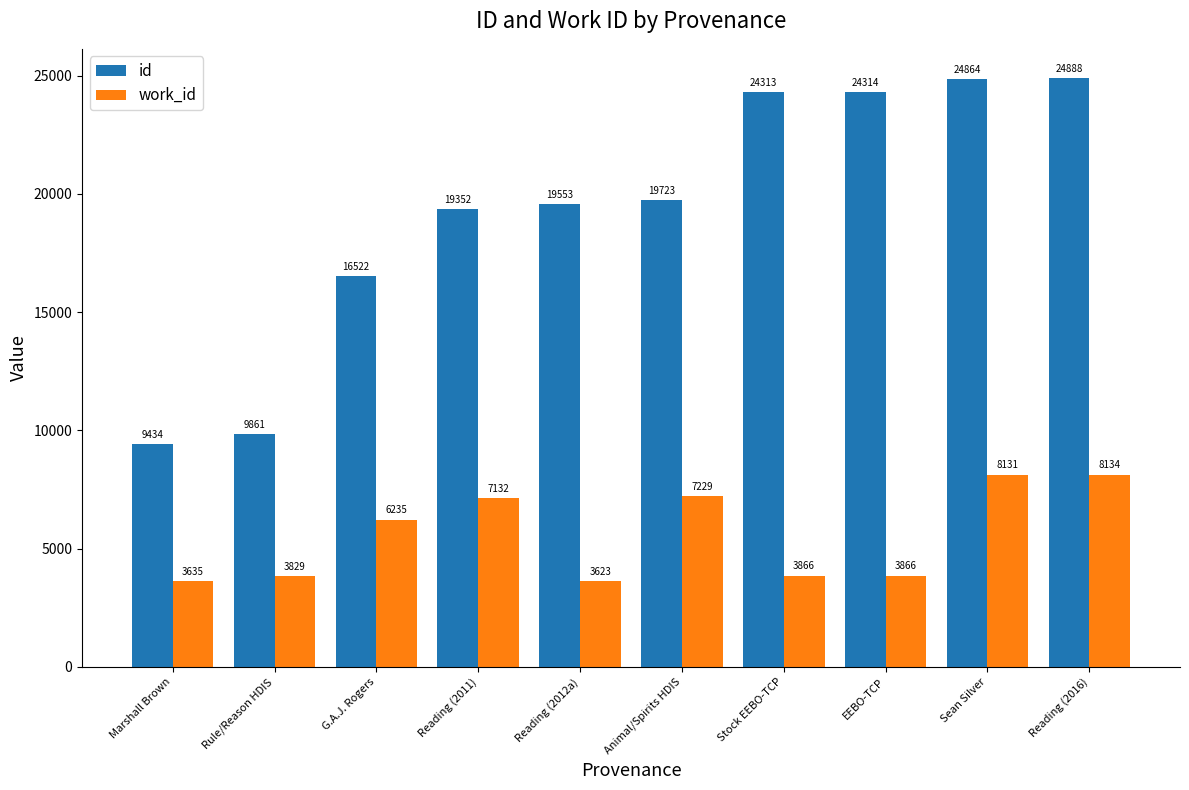

At which label does work_id reach its minimum?

Reading (2012a)